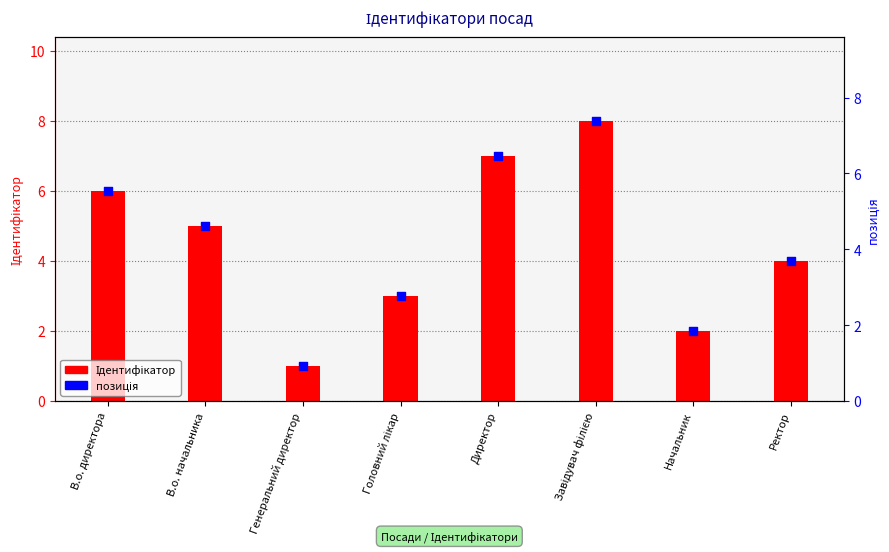

Which series has the widest spread of Y values?

Ідентифікатор